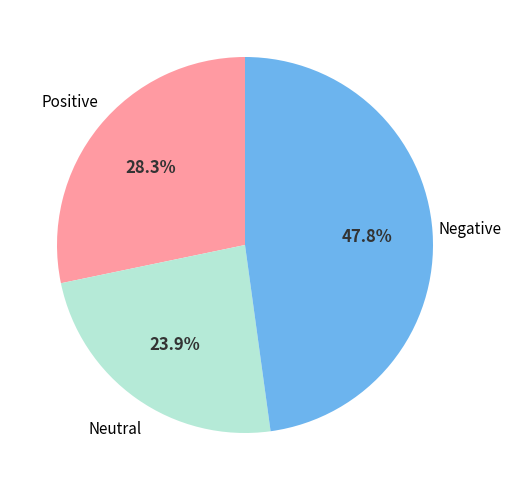

Does any single category account for the majority?

No